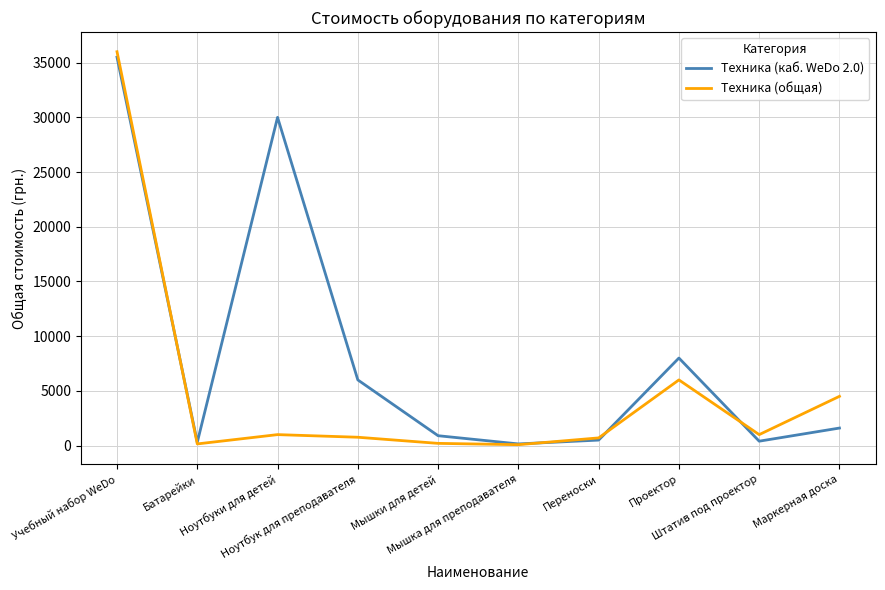

Rank the series by their maximum value, from lowest to highest.

Техника (каб. WeDo 2.0), Техника (общая)